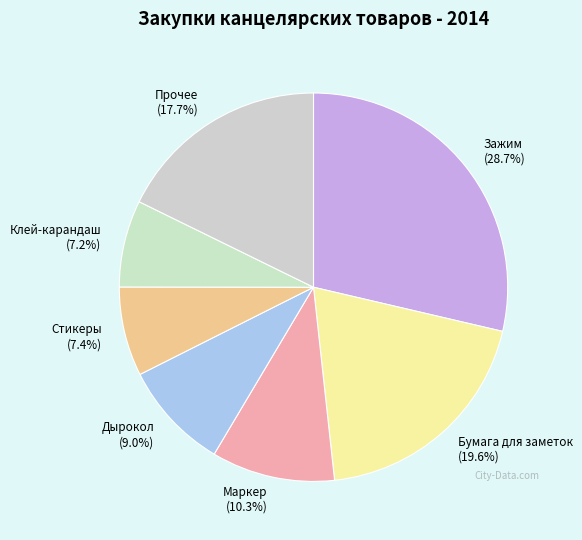

Do Клей-карандаш and Бумага для заметок together represent more than half of the pie?

No